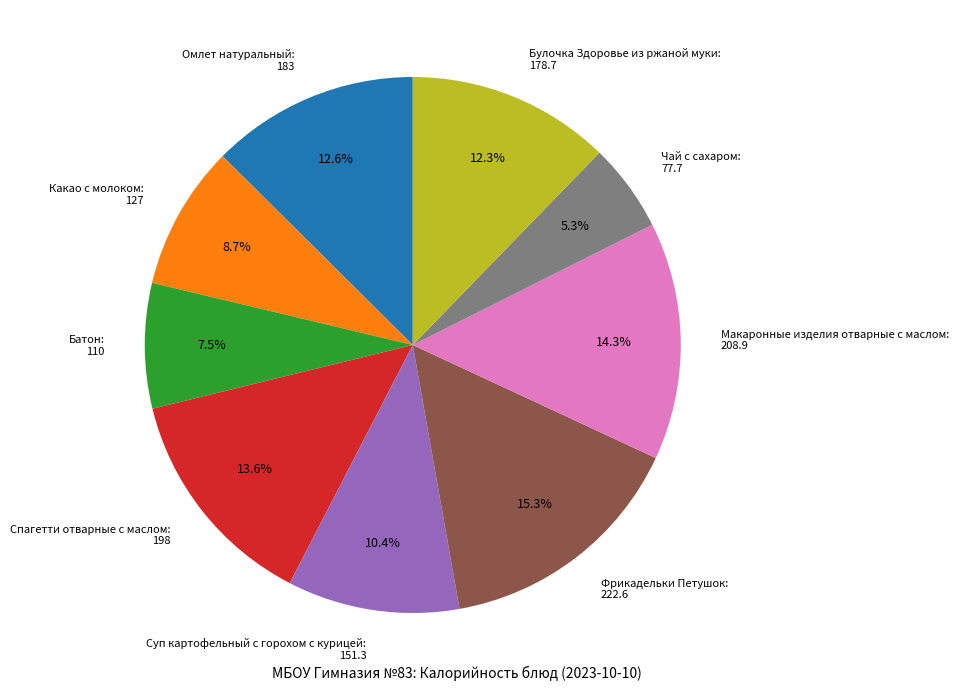

Count the number of slices in the pie.

9